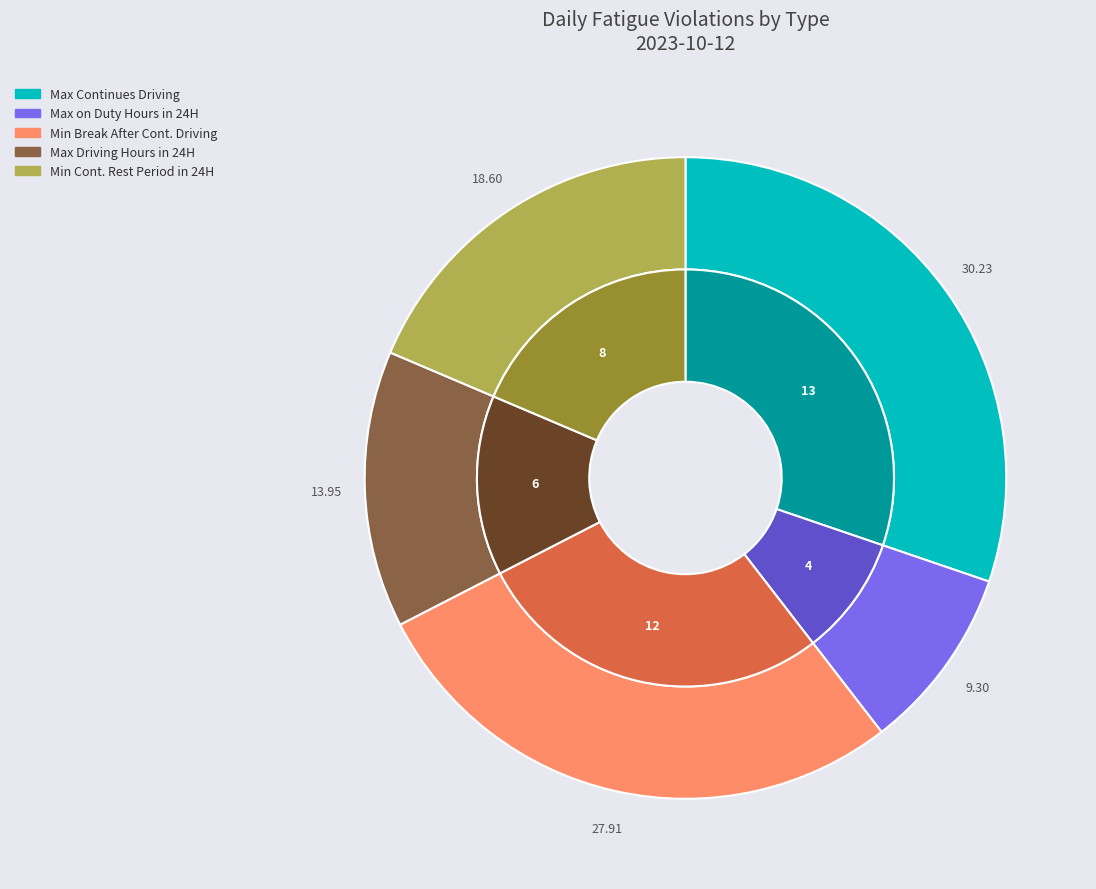

What is the change in value from Max on Duty Hours in 24 Hour Cycle to Min Break After Continues Driving?

+8